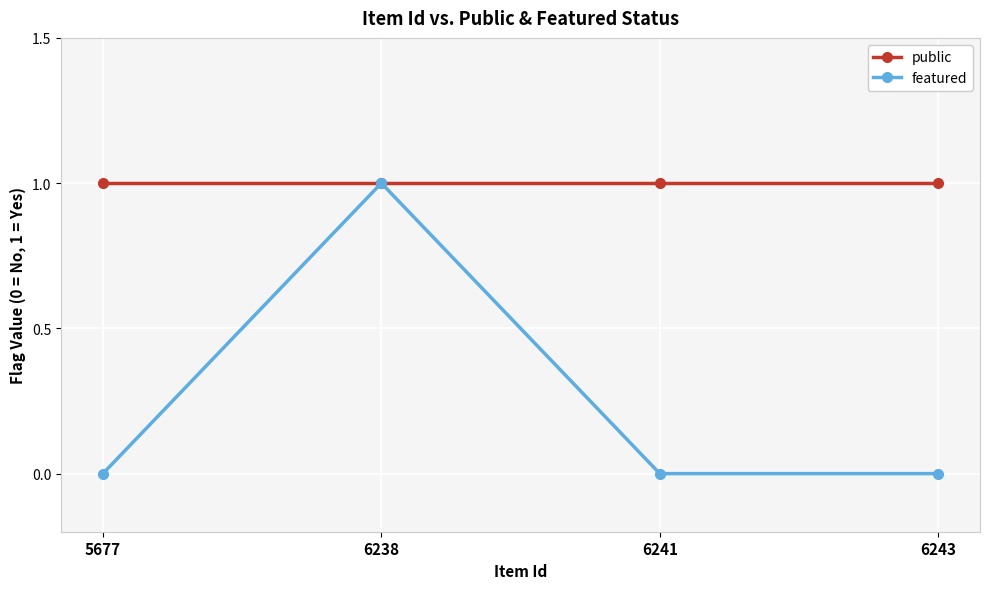

List the series in order of their overall mean, highest first.

public, featured